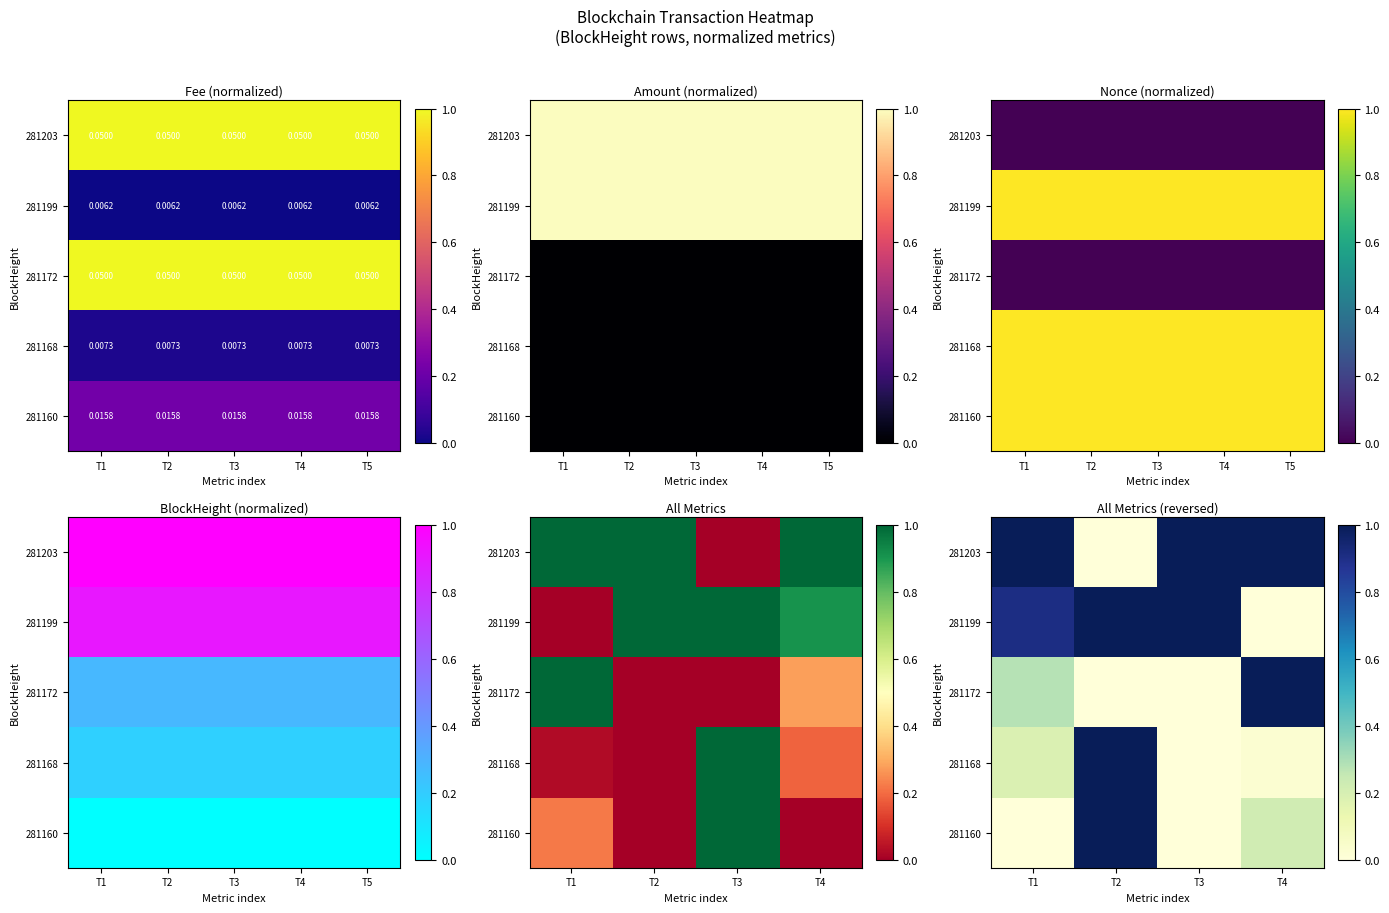

What is the difference between the maximum and minimum values in the 281199 series?

1.0